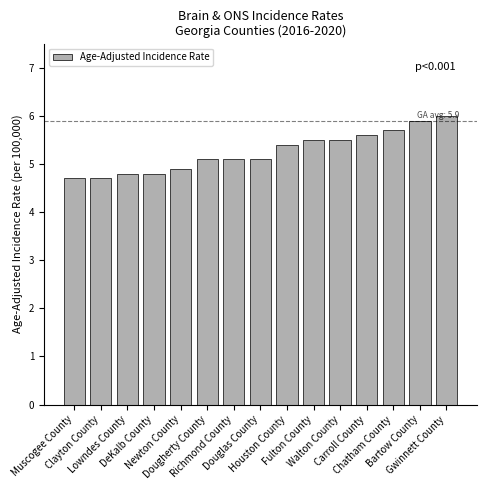

Reading right to left, what are all the values shown in this chart?

6.0	5.9	5.7	5.6	5.5	5.5	5.4	5.1	5.1	5.1	4.9	4.8	4.8	4.7	4.7